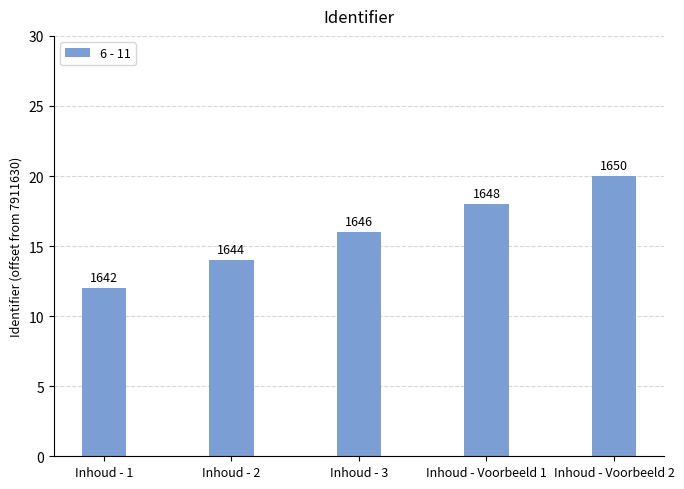

At which category does the chart reach its peak across all series?

Inhoud - Voorbeeld 2